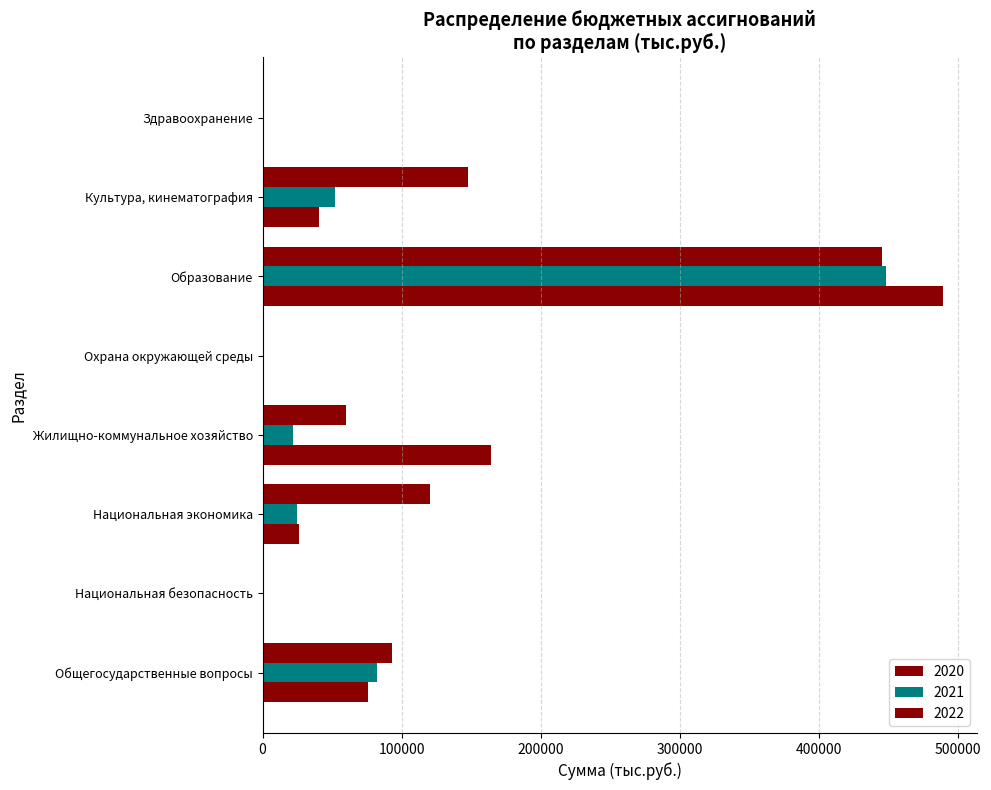

What is the difference between the maximum and minimum values in the 2020 series?

444937.2